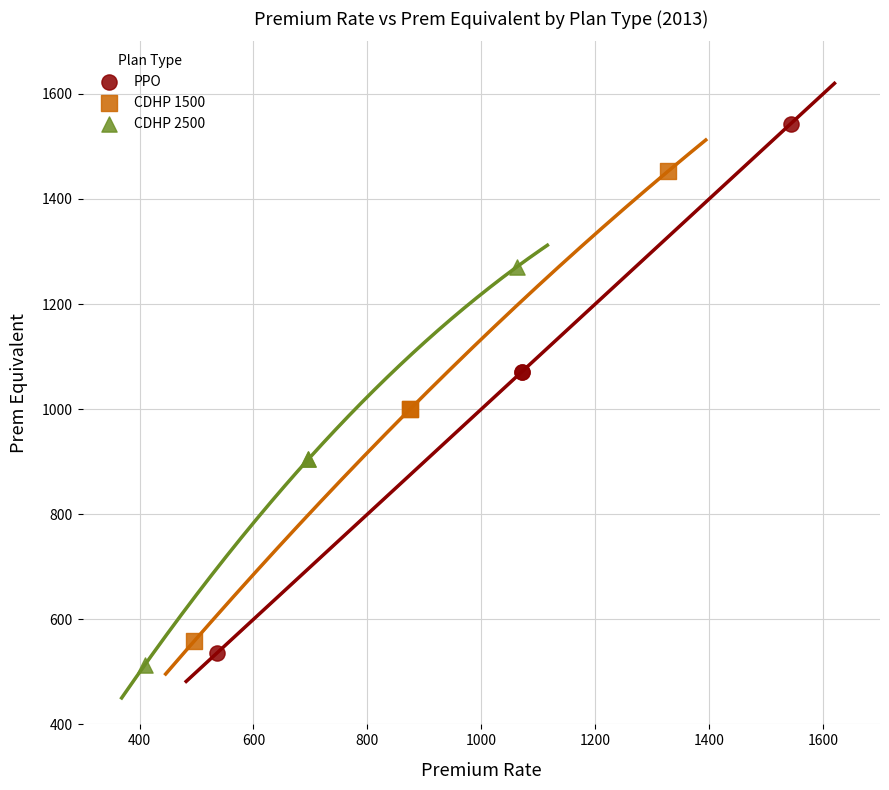

Which series has the largest Y range (max minus min)?

PPO